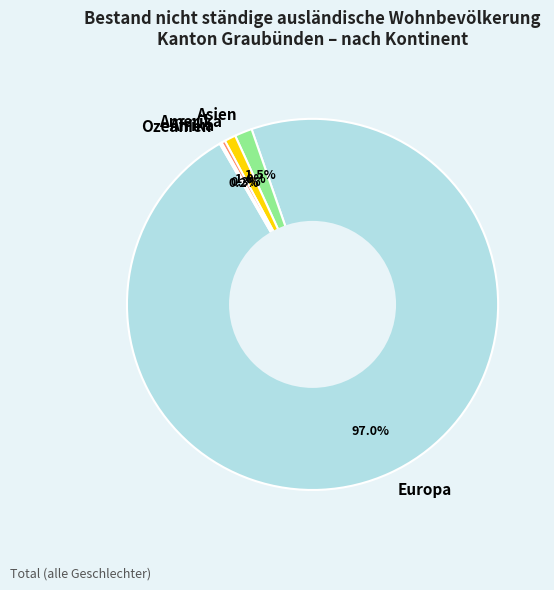

True or false: Europa accounts for 97% of the total.

True